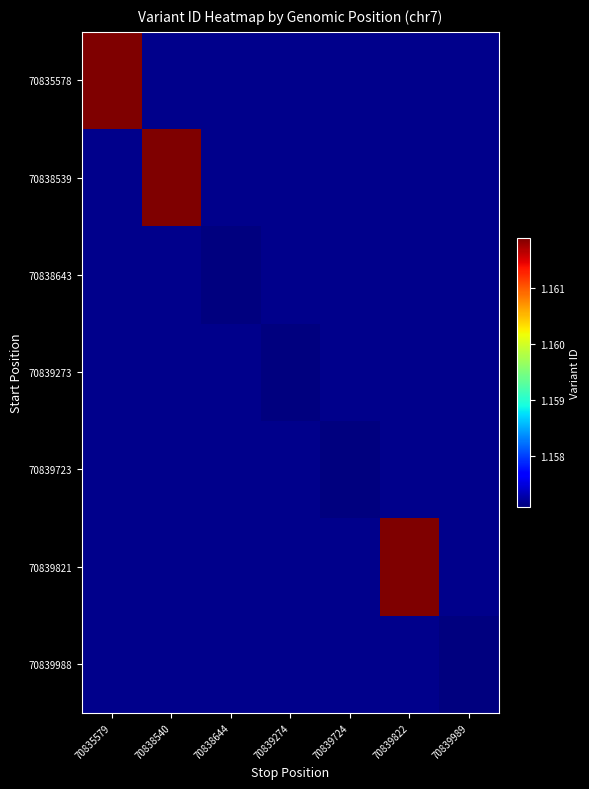

Rank the series at 70839989 from highest to lowest value.

70835578, 70838539, 70838643, 70839273, 70839723, 70839821, 70839988